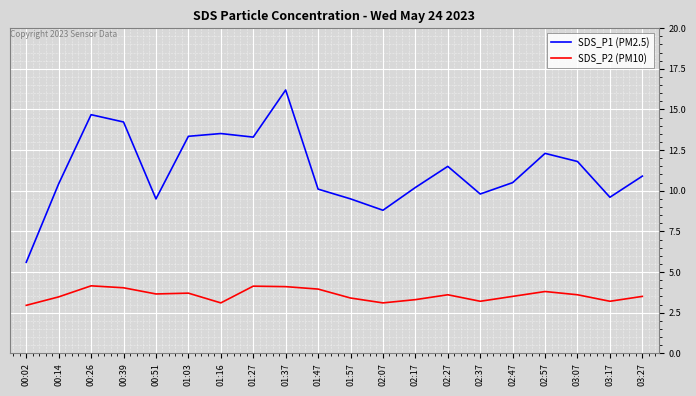

True or false: SDS_P1 (PM2.5) has a value of 11.5 at 02:27.

True